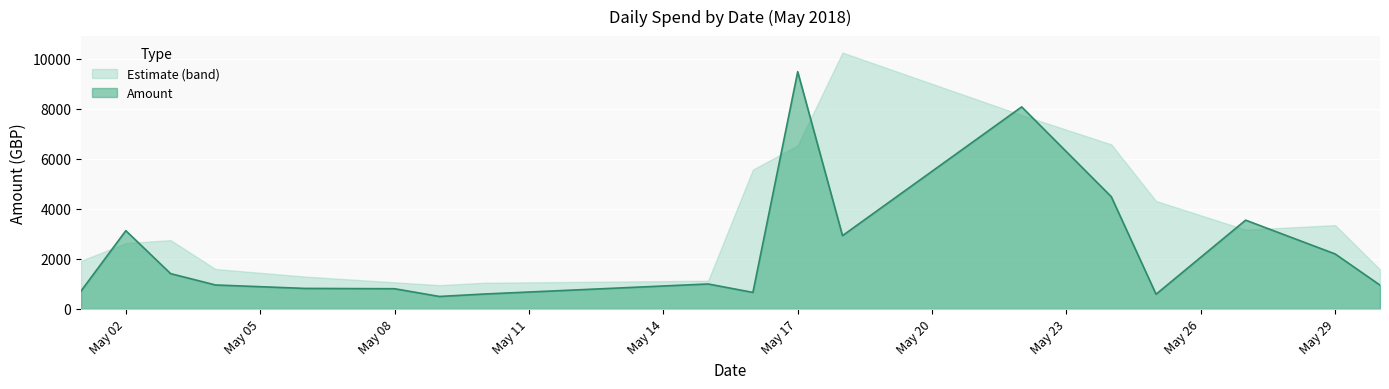

At which category does the chart reach its minimum across all series?

09/05/2018